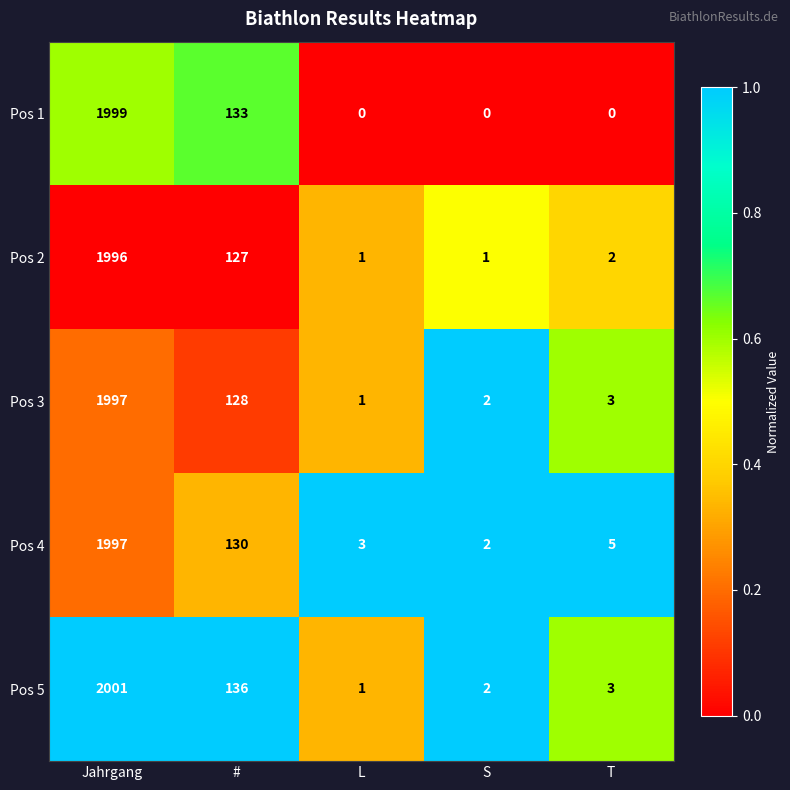

What is the sum of all Pos 3 values?

2131